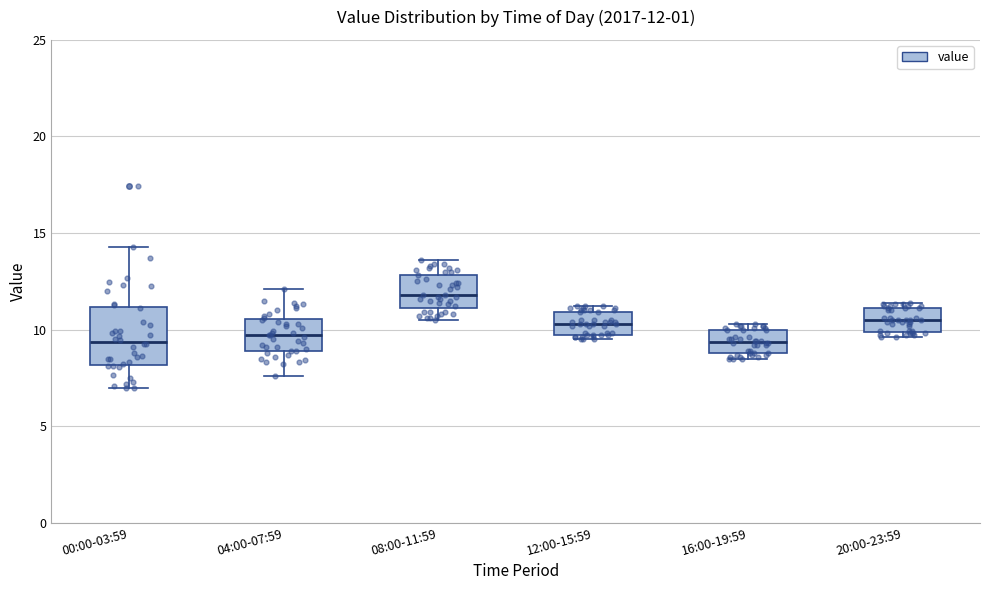

Which box is the tallest, from its lower edge to its upper edge?

00:00-03:59